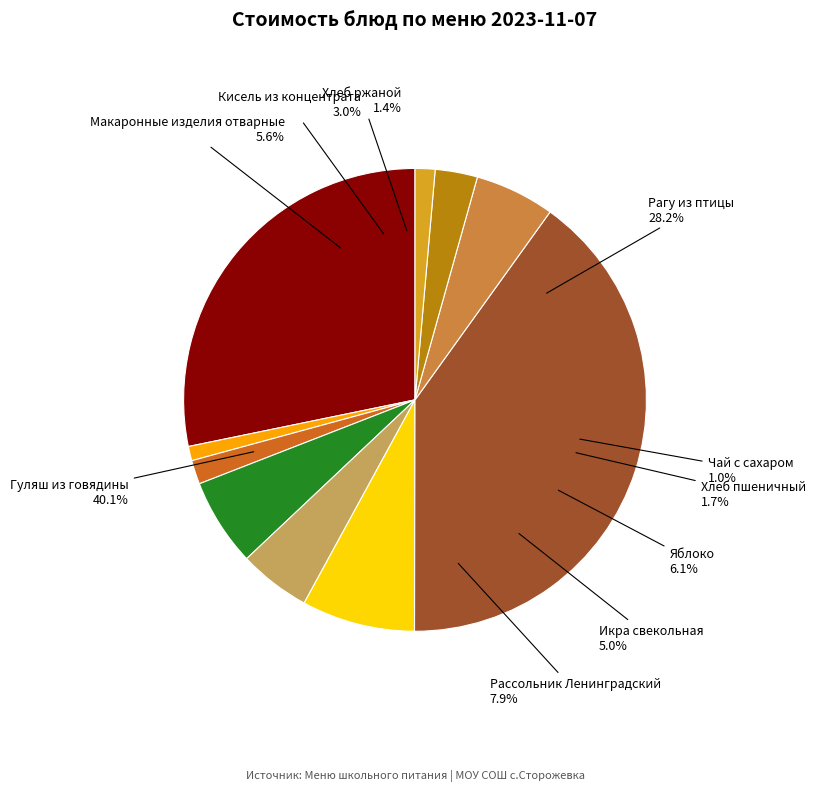

What is the ratio of the value at Рассольник Ленинградский to the value at Икра свекольная?

1.6